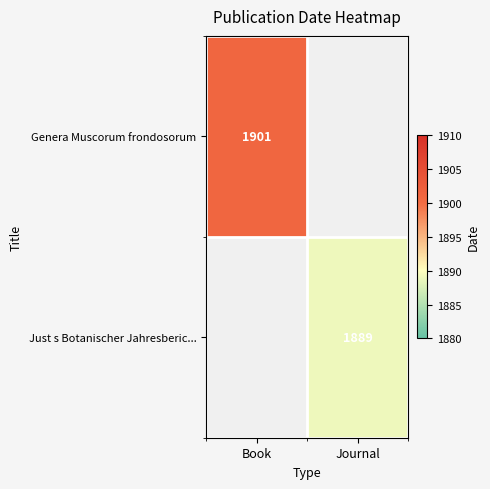

The value of Just s Botanischer Jahresberic... at Journal is 1889. True or false?

True